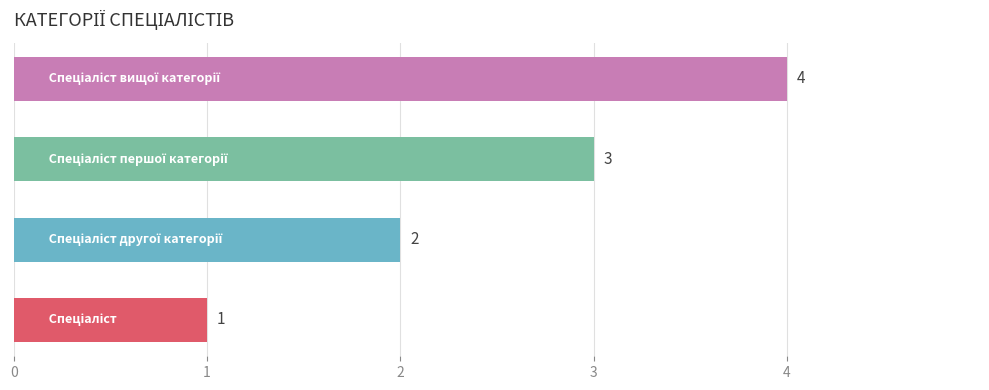

How many series are shown in this chart?

1